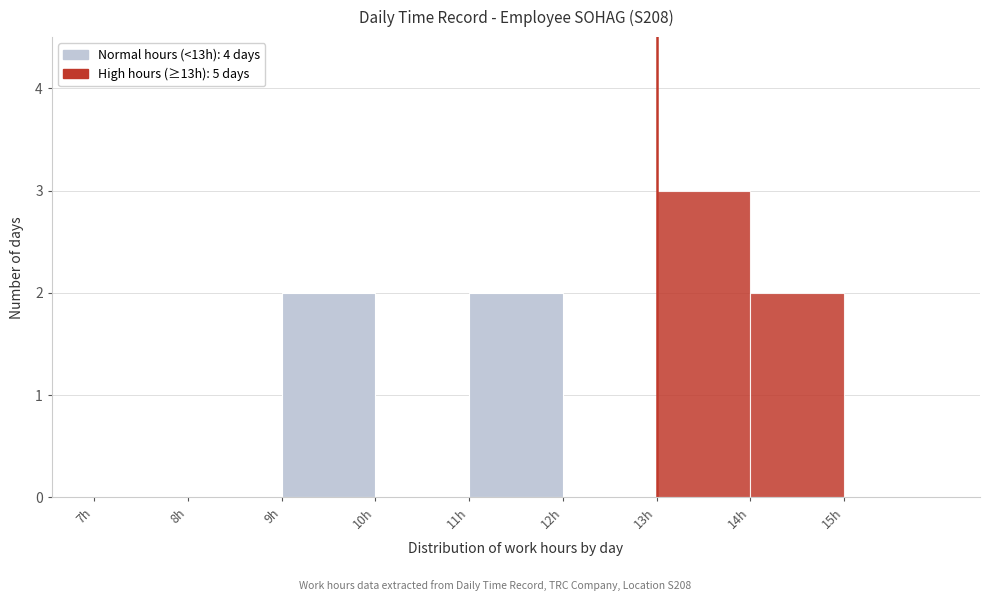

Reading left to right, list every bar in this chart as the range it spans on the x-axis followed by its height. The values are not printed on the chart, so give them approximately, as read against the axis.

7 to 8: 0
8 to 9: 0
9 to 10: 2
10 to 11: 0
11 to 12: 2
12 to 13: 0
13 to 14: 3
14 to 15: 2
15 to 16: 0